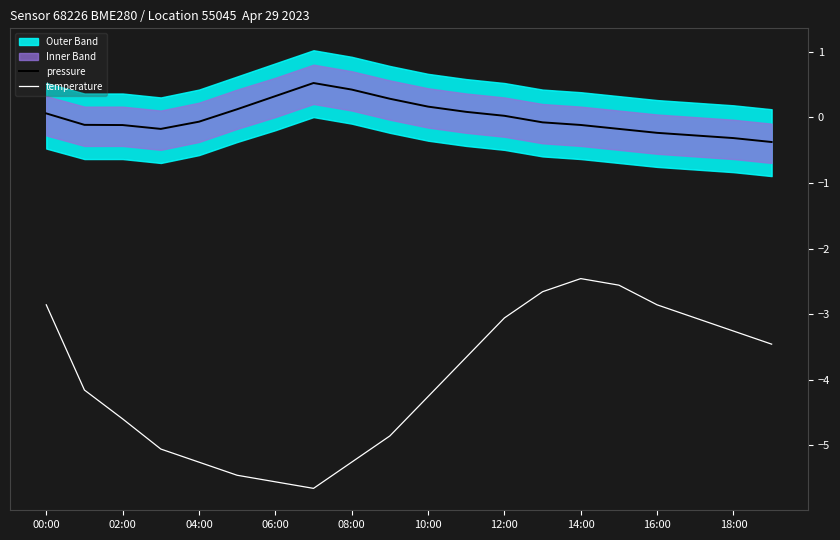

Count the number of categories in the chart.

20